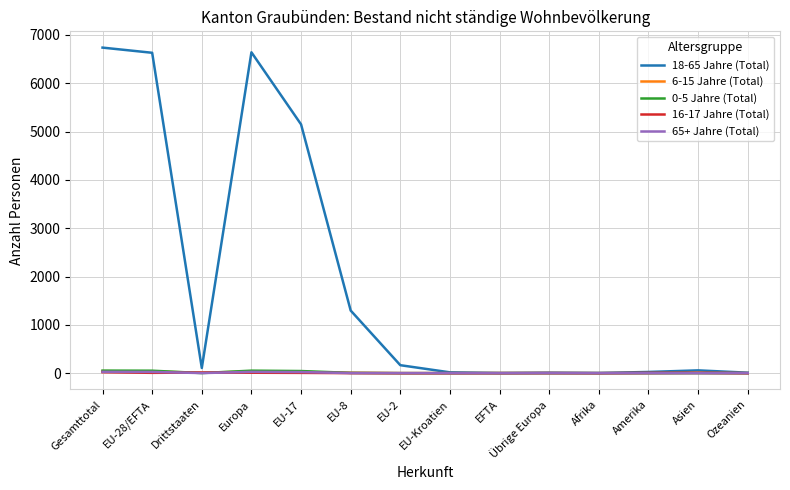

Count the number of categories in the chart.

14